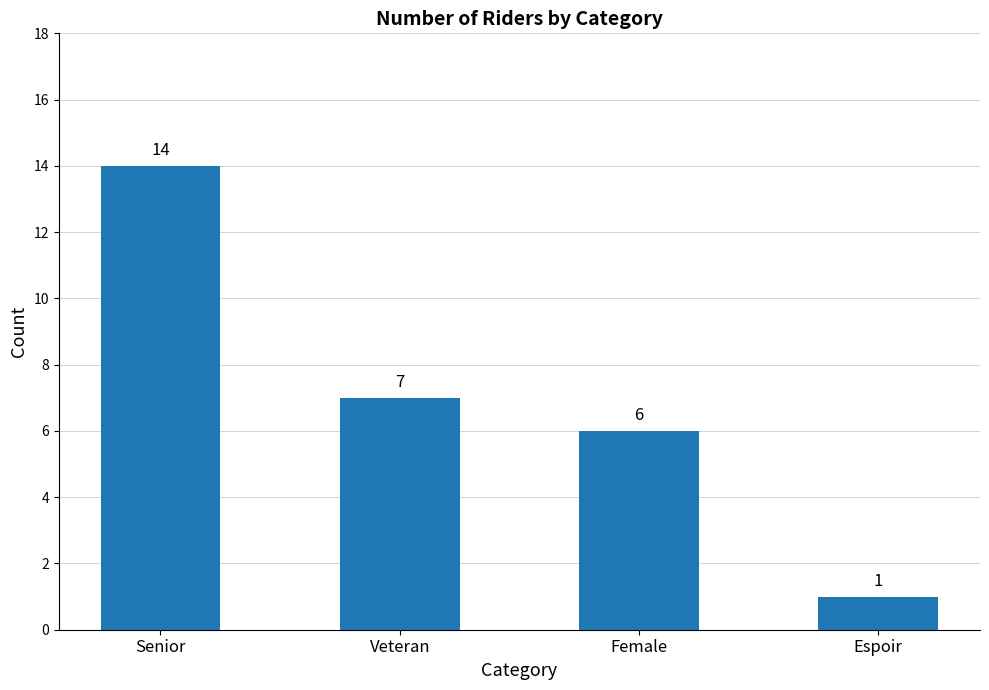

Which label corresponds to the largest value in the chart?

Senior